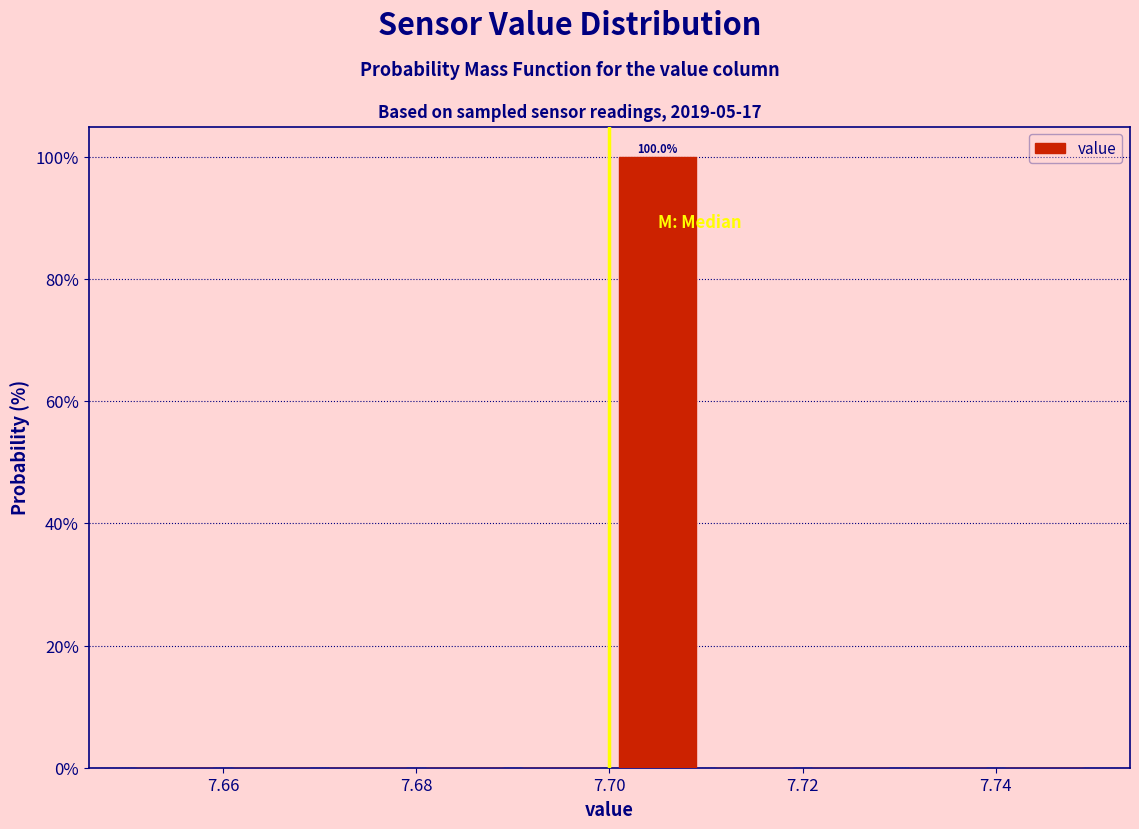

Which range on the x-axis has the tallest bar?

7.70 to 7.71